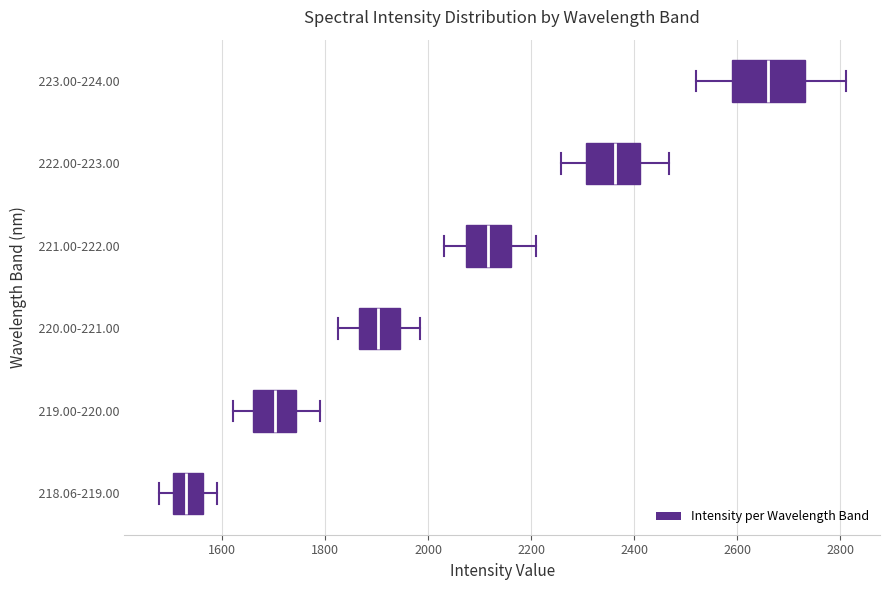

Reading bottom to top, read every box against the x-axis: the position of its median line, the range the box covers, and the ends of its whiskers. The values are not printed on the chart, so give them approximately, as read against the axis.

218.06-219.00: median 1540, box 1500 to 1560, whiskers 1480 to 1580
219.00-220.00: median 1700, box 1660 to 1740, whiskers 1620 to 1780
220.00-221.00: median 1900, box 1860 to 1940, whiskers 1820 to 1980
221.00-222.00: median 2120, box 2080 to 2160, whiskers 2040 to 2200
222.00-223.00: median 2360, box 2300 to 2420, whiskers 2260 to 2460
223.00-224.00: median 2660, box 2580 to 2740, whiskers 2520 to 2820